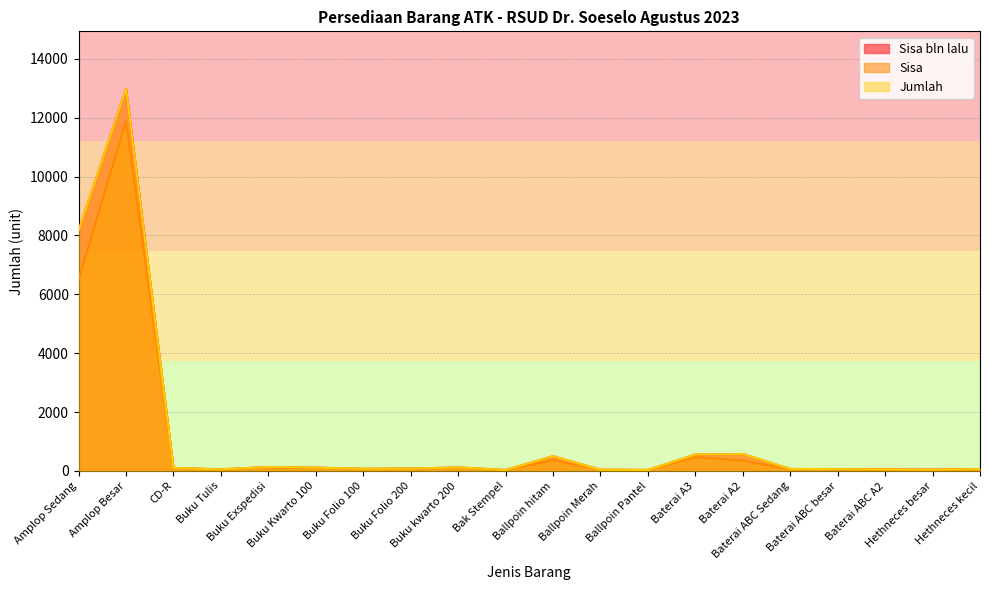

Which series has the widest spread of values?

Sisa bln lalu